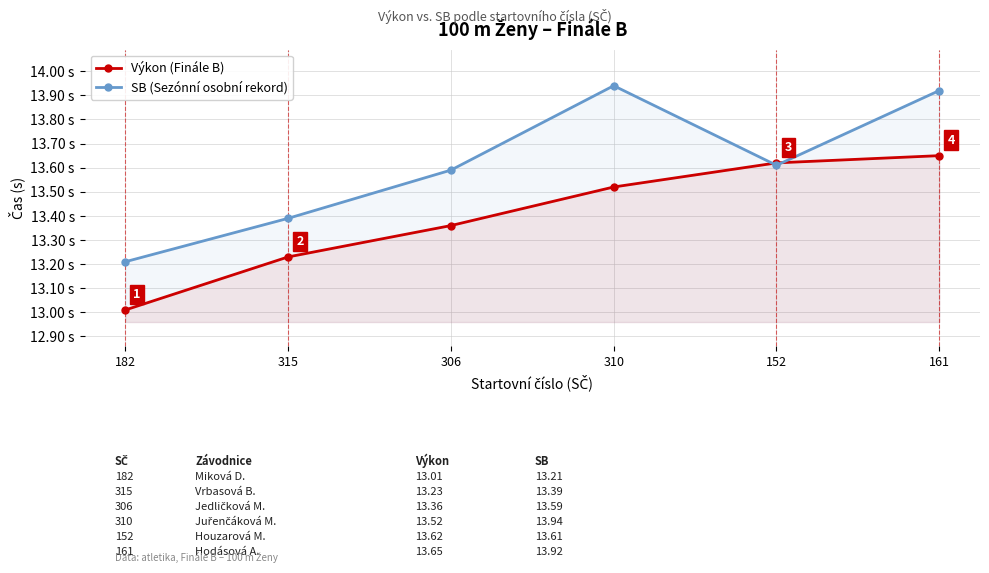

What is the total value across all series at 306?

26.9